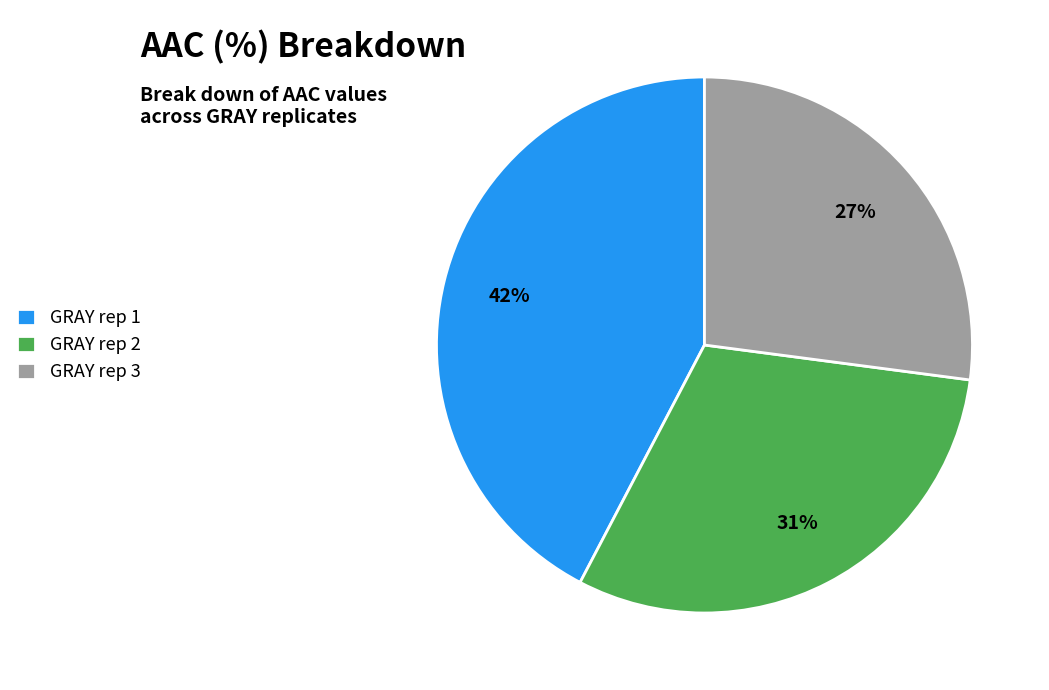

Is the sum of GRAY rep 1 and GRAY rep 2 greater than half?

Yes